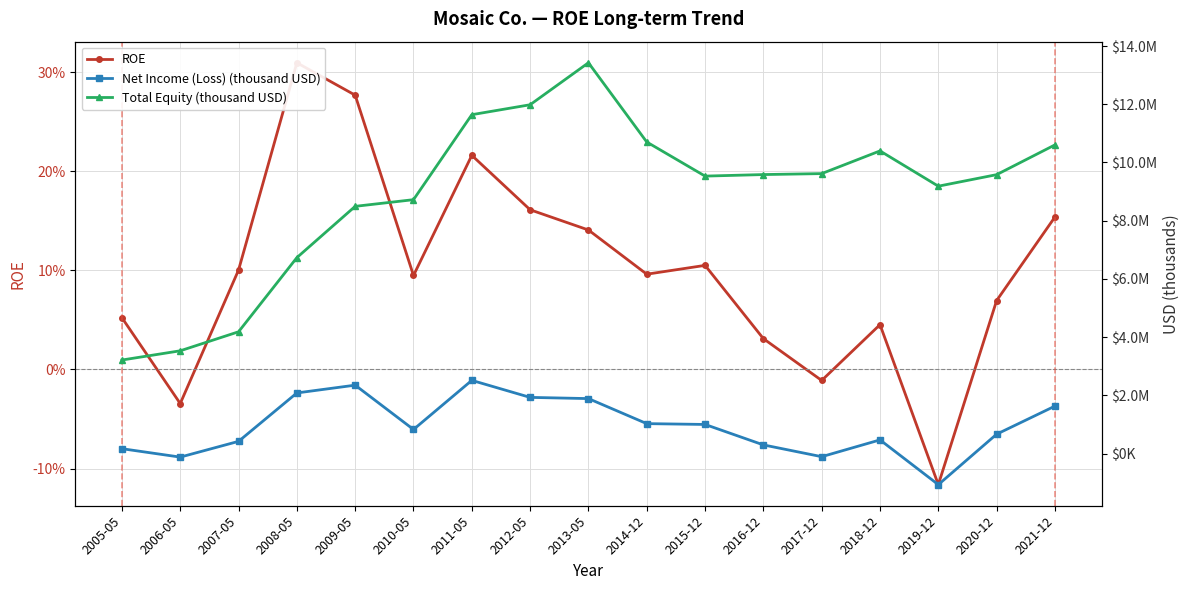

What is the label of the 11th point from the left?

2015-12